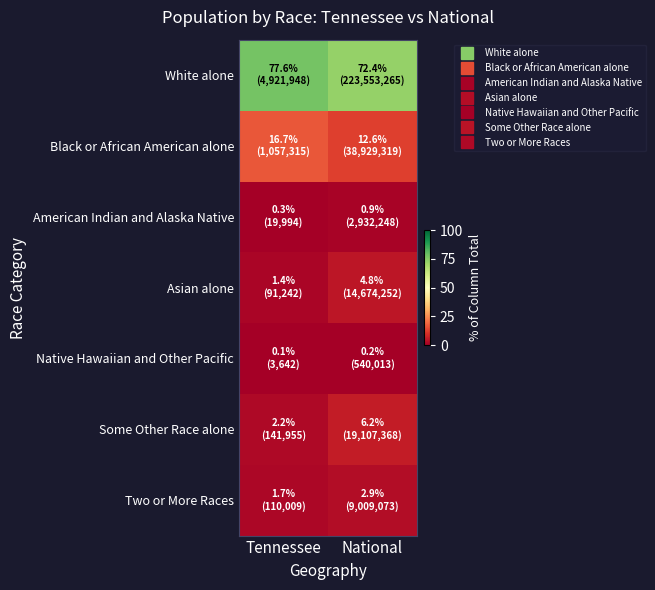

At Tennessee, list the series in order from largest to smallest.

White alone, Black or African American alone, Some Other Race alone, Two or More Races, Asian alone, American Indian and Alaska Native, Native Hawaiian and Other Pacific